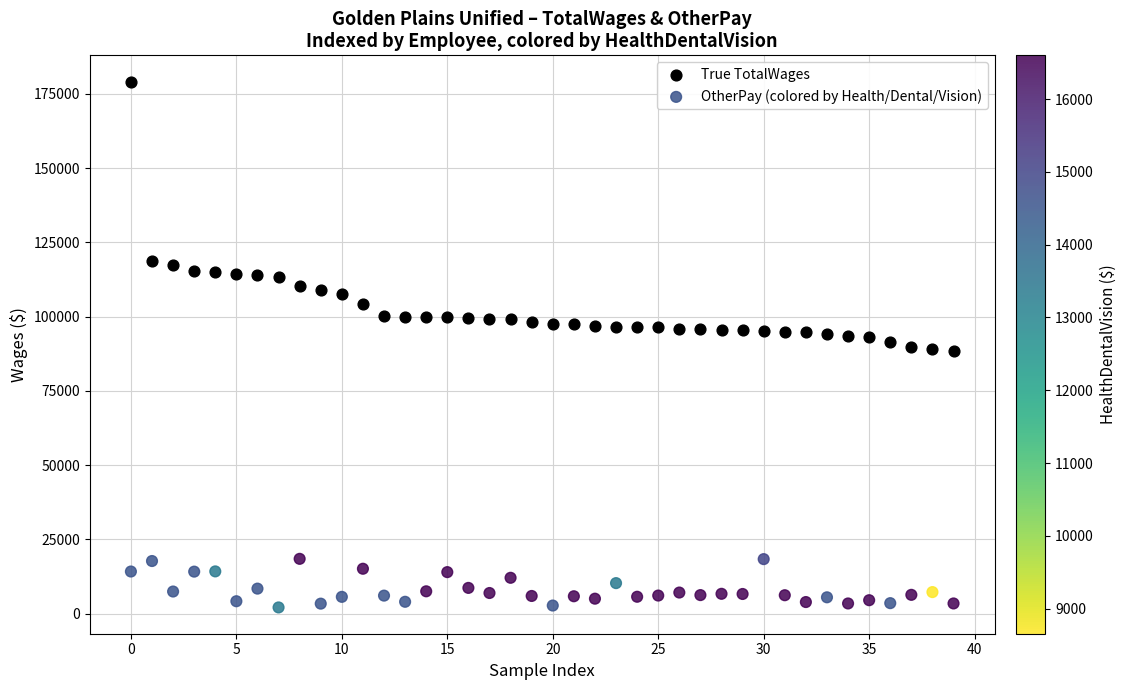

Which series reaches the minimum Y coordinate?

OtherPay (colored by Health/Dental/Vision)